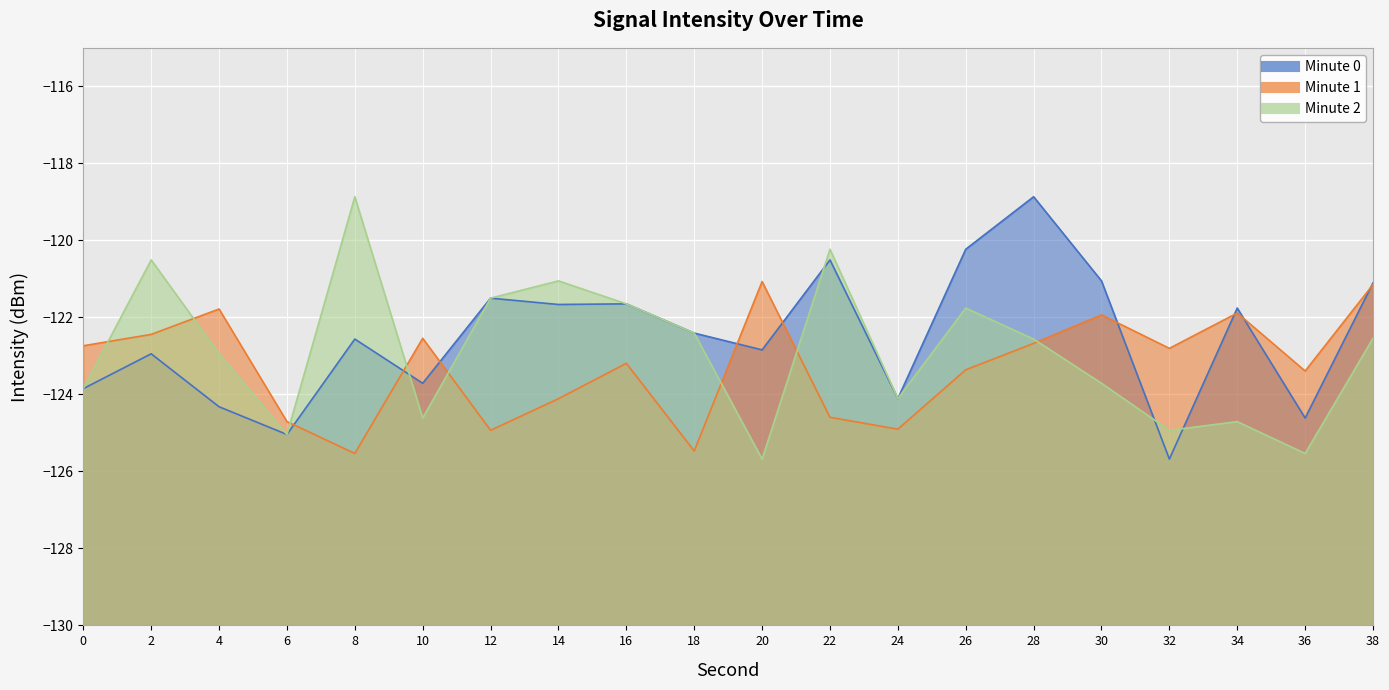

Count the number of categories in the chart.

20